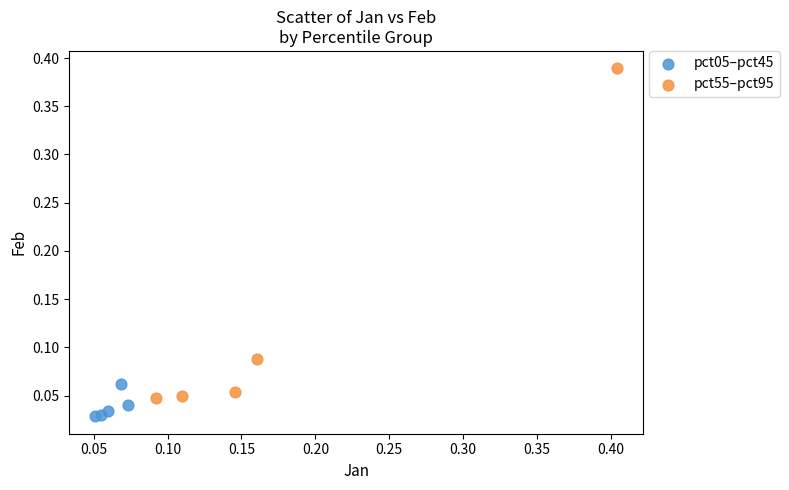

Which series reaches the maximum Y coordinate?

pct55–pct95